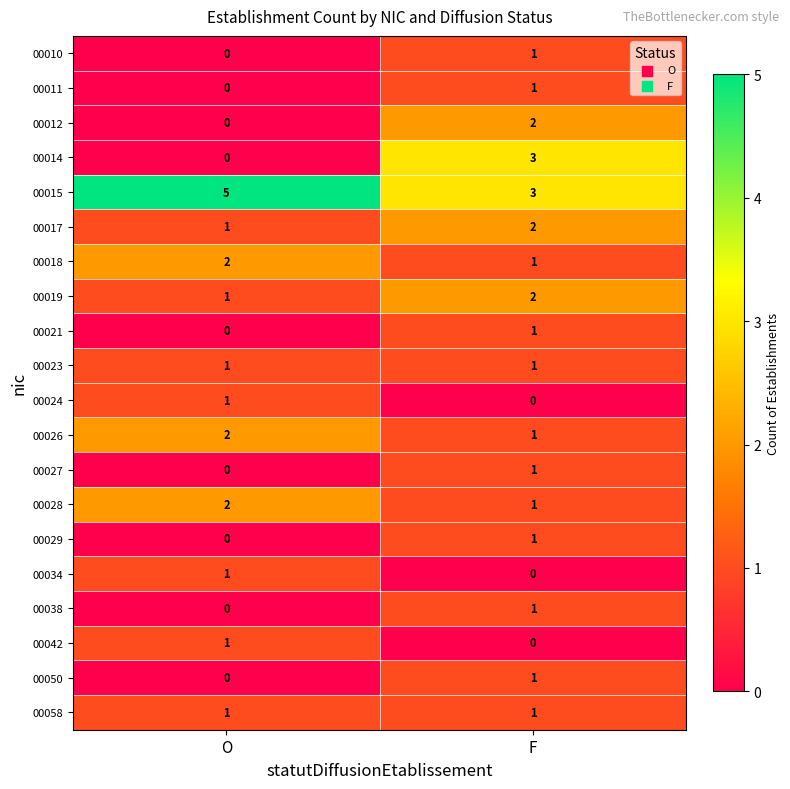

Which category has the highest value across all series?

O